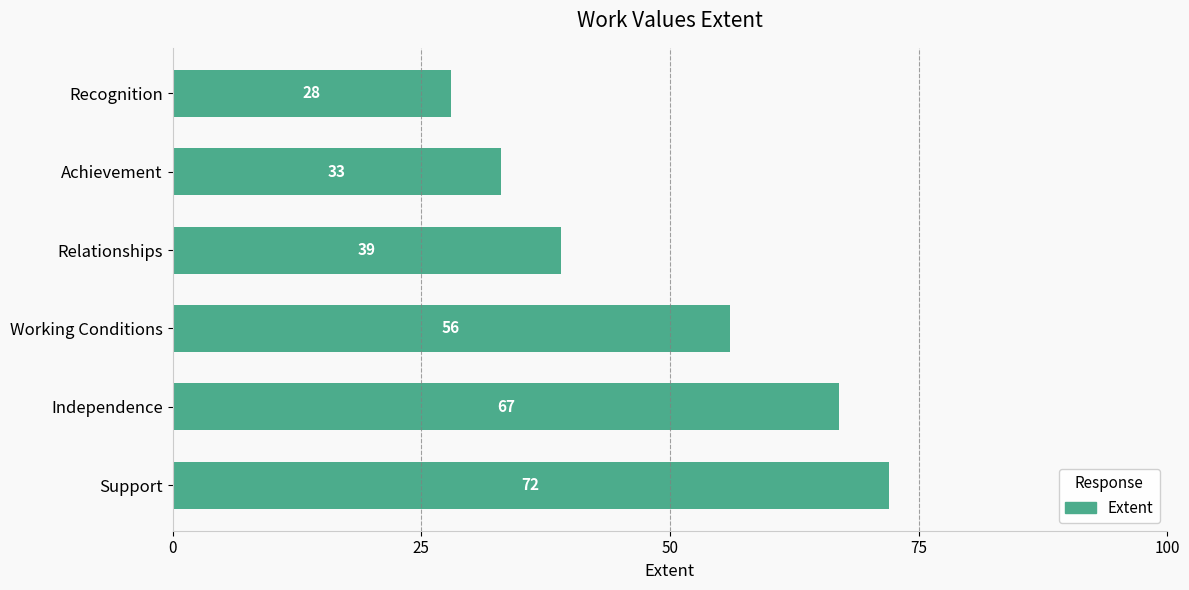

Which category has the highest value across all series?

Support